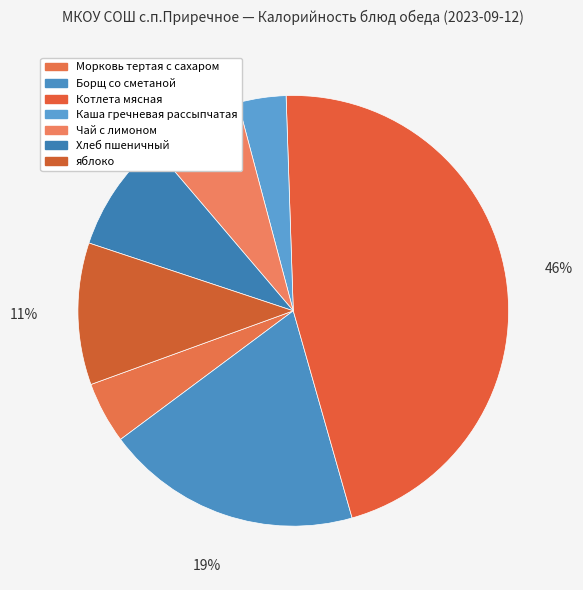

How many segments does this pie chart have?

7